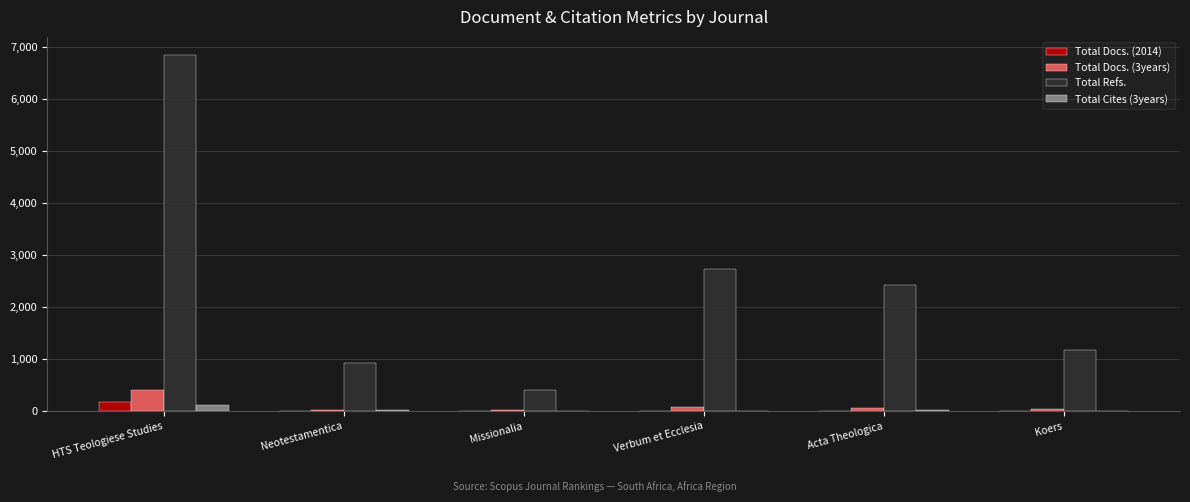

At which category is the sum across all series the highest?

HTS Teologiese Studies